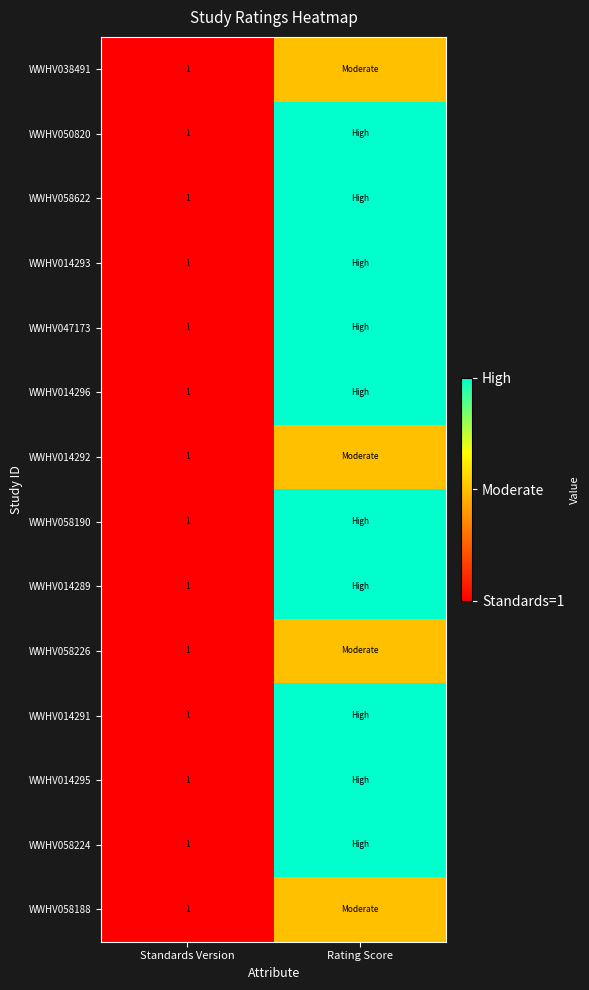

Which category has the lowest value across all series?

Standards Version